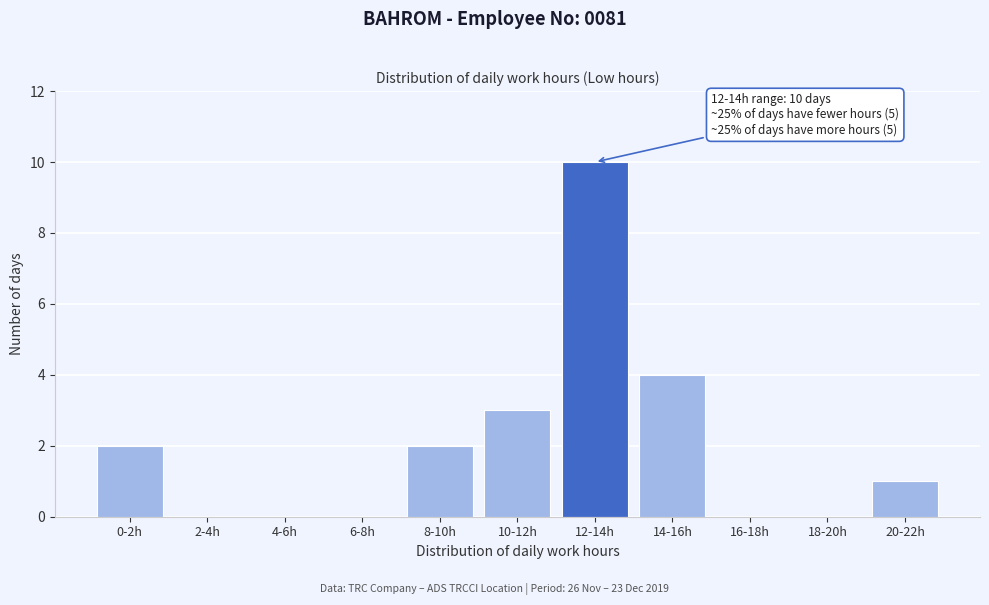

Reading right to left, transcribe all the data shown in this chart.

20-22h=1	18-20h=0	16-18h=0	14-16h=4	12-14h=10	10-12h=3	8-10h=2	6-8h=0	4-6h=0	2-4h=0	0-2h=2